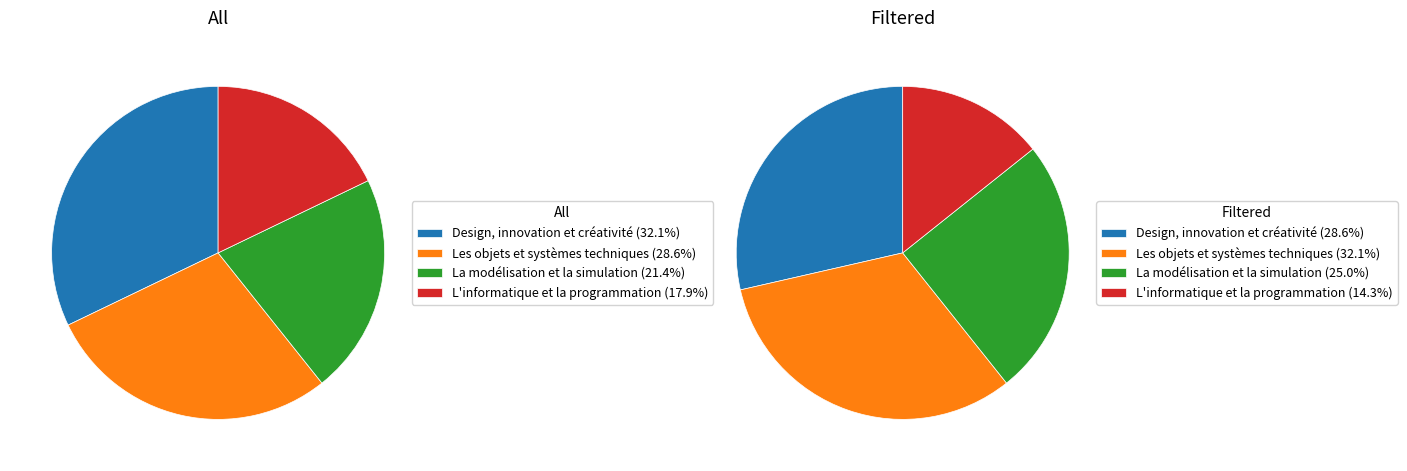

Does any single category account for the majority?

No